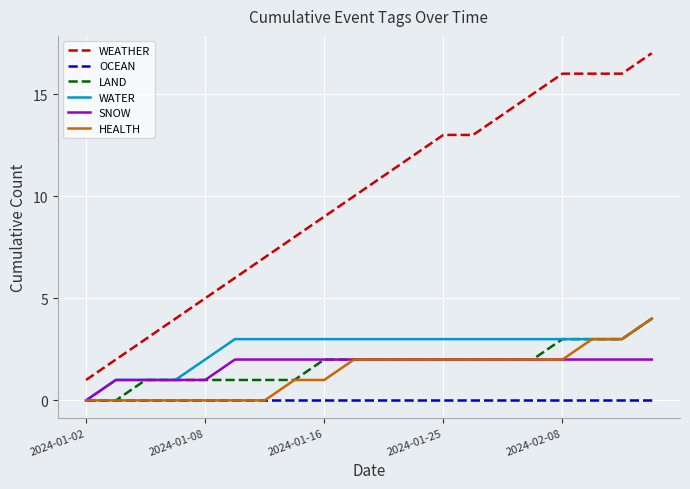

Which series has the largest total across all categories?

WEATHER